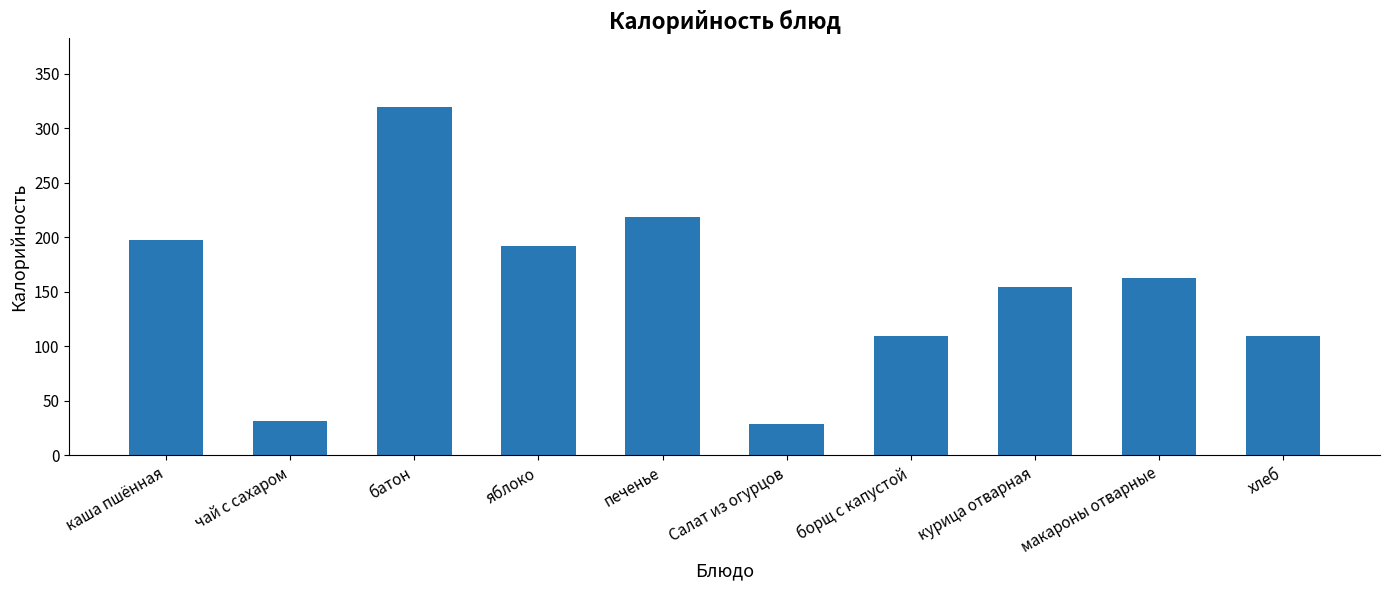

Are the bars horizontal?

No